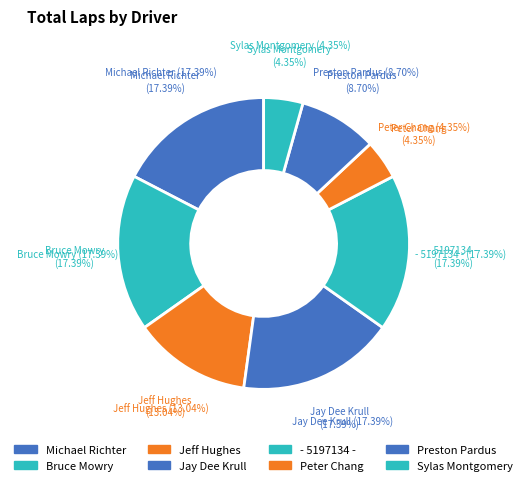

How many slices are in this pie chart?

8